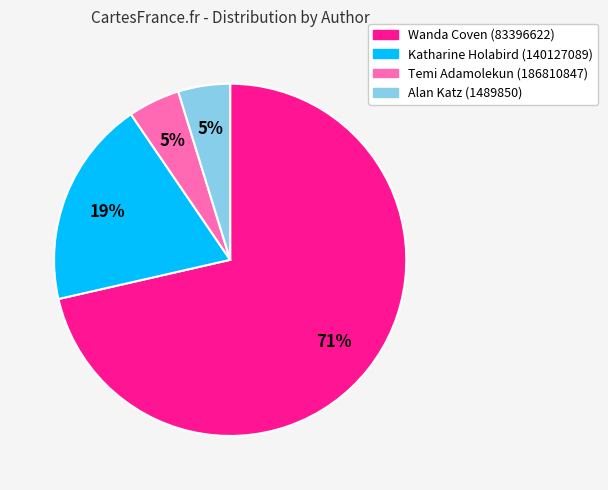

To the nearest percent, what is the difference between the Wanda Coven (83396622) and Katharine Holabird (140127089) slice percentages?

52%